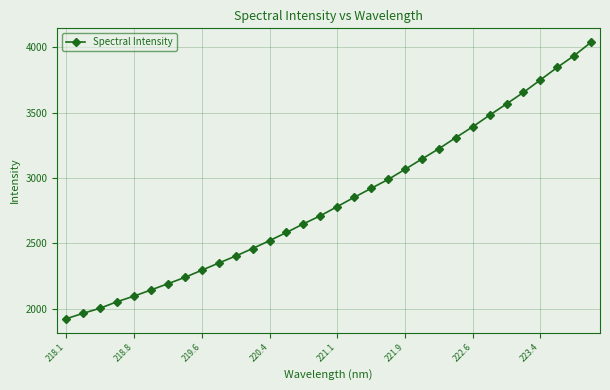

What is the greatest value displayed?

4038.7